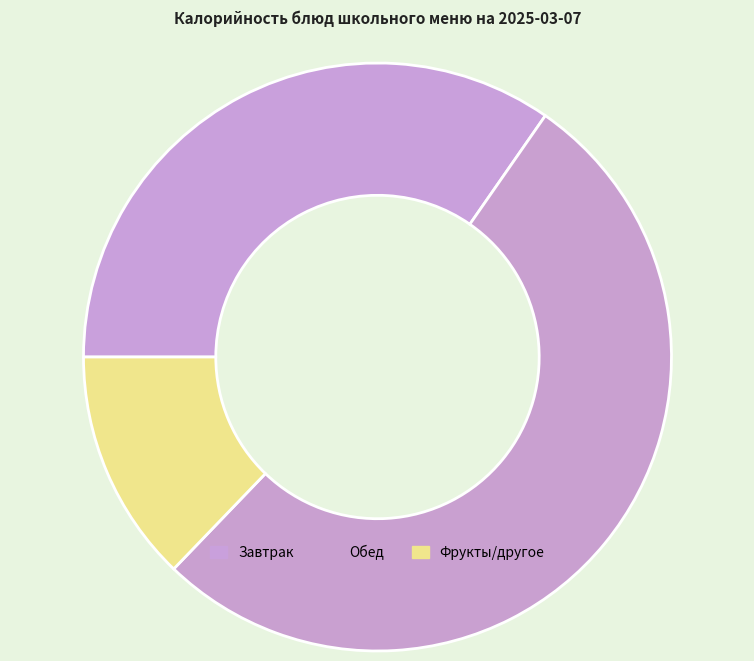

Which slice is the smallest?

Фрукты/другое